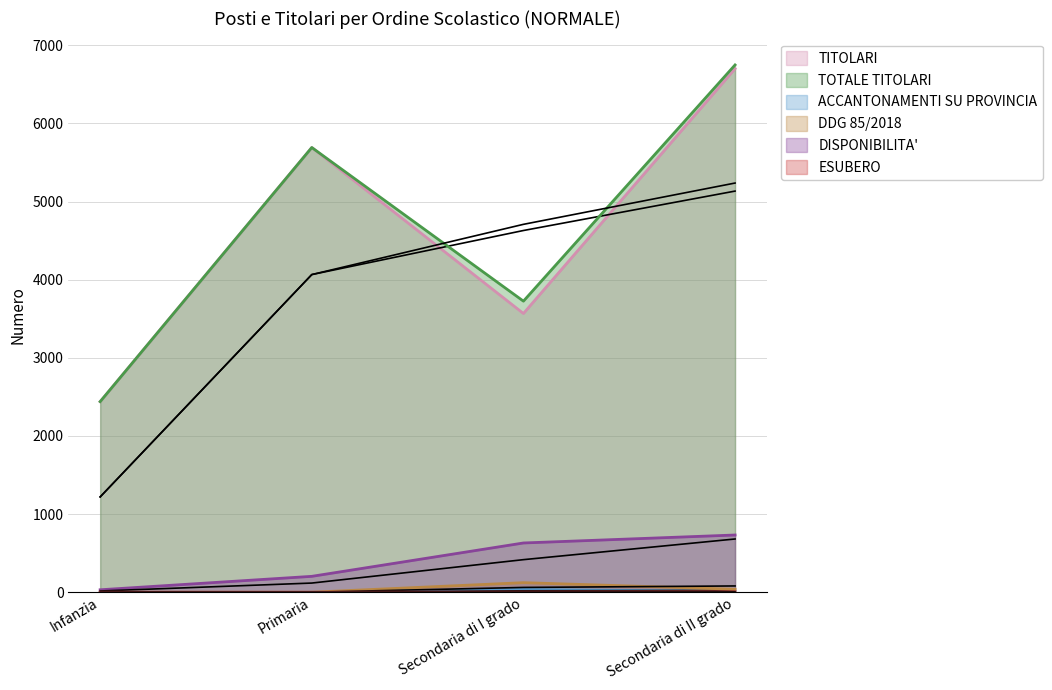

Between Infanzia and Secondaria di II grado, which series saw the biggest shift?

TOTALE TITOLARI